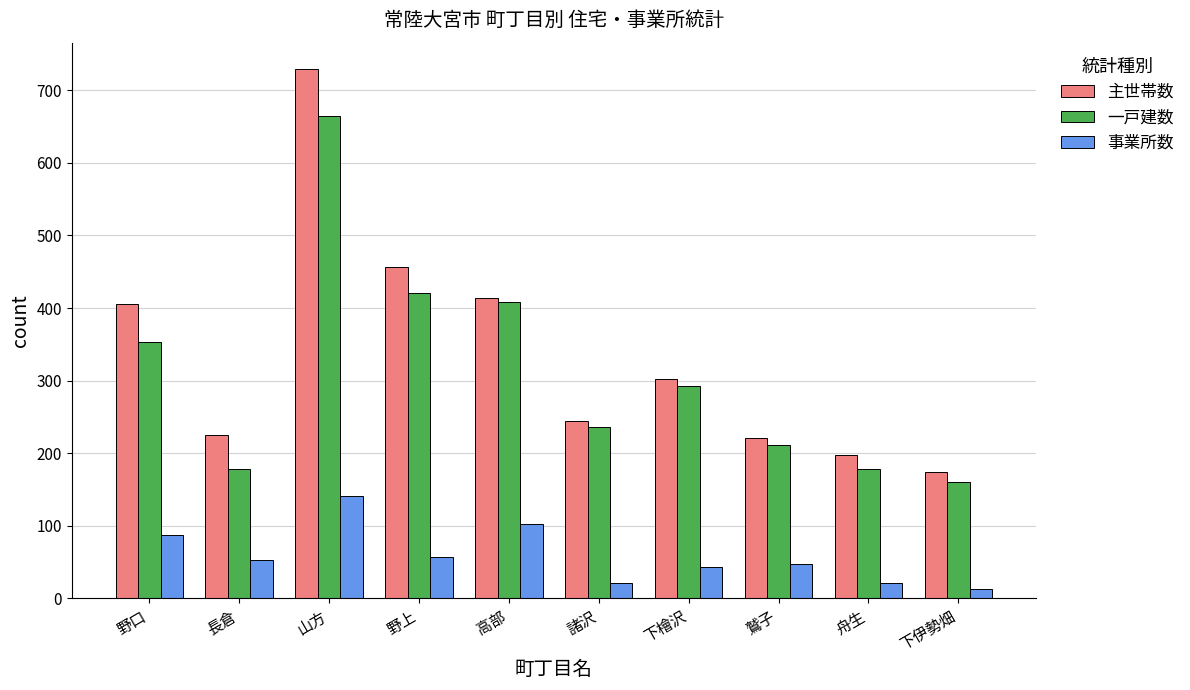

Rank the series at 山方 from highest to lowest value.

主世帯数, 一戸建数, 事業所数